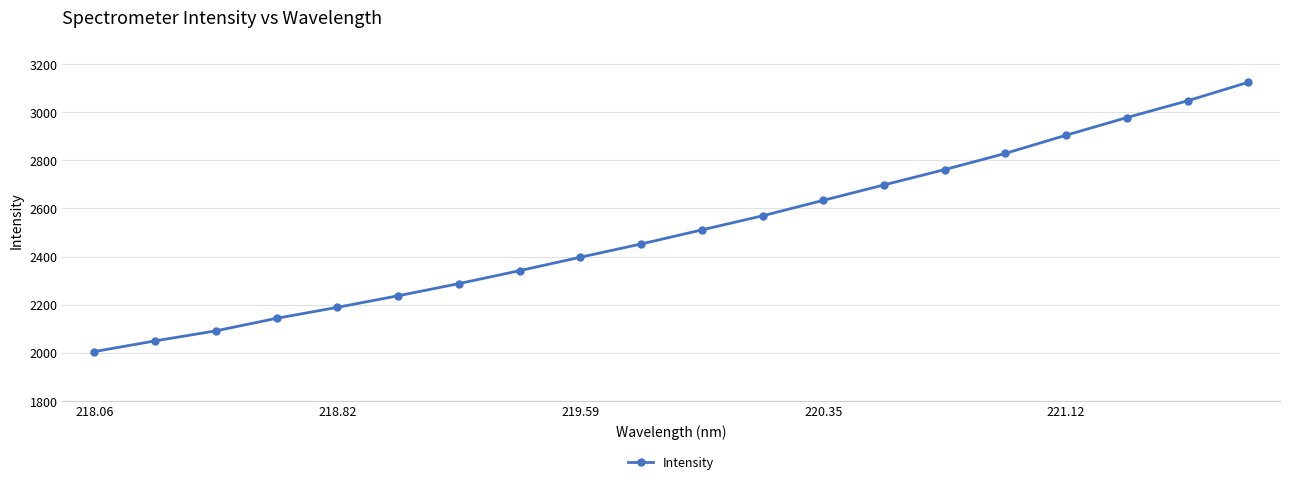

What is the minimum value shown in the chart?

2004.7